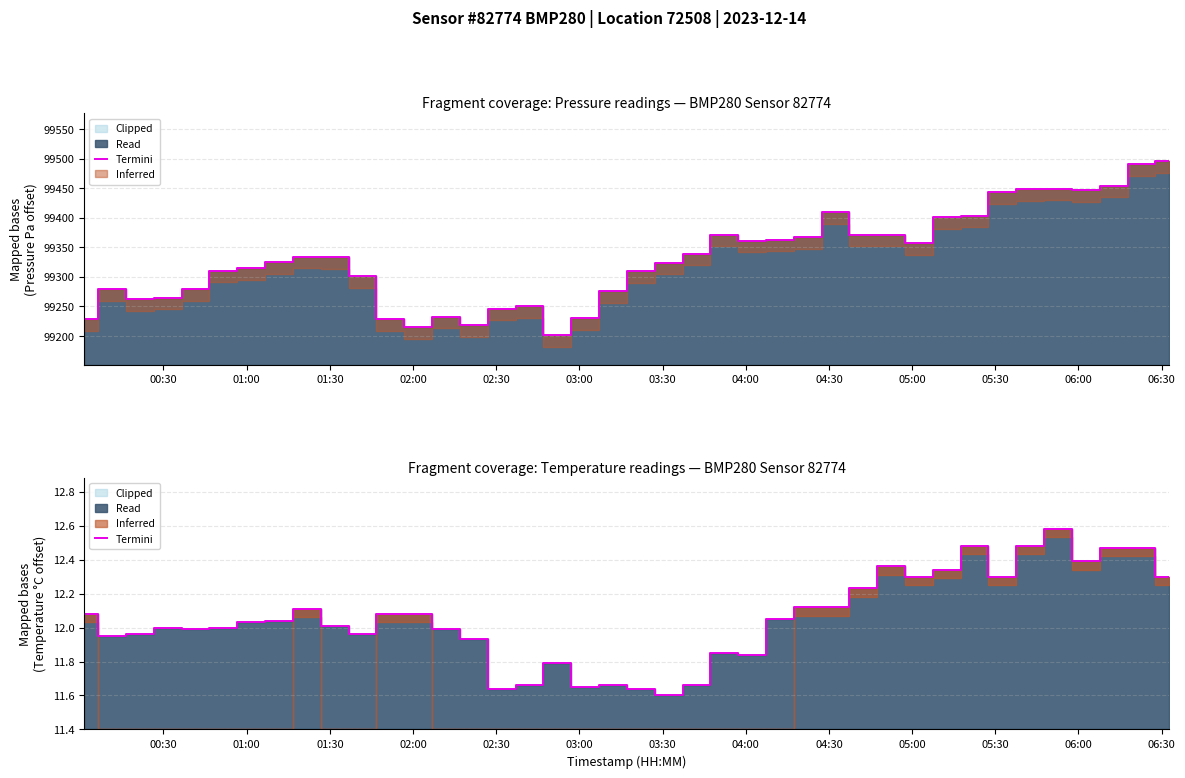

What is the smallest value displayed?

11.6